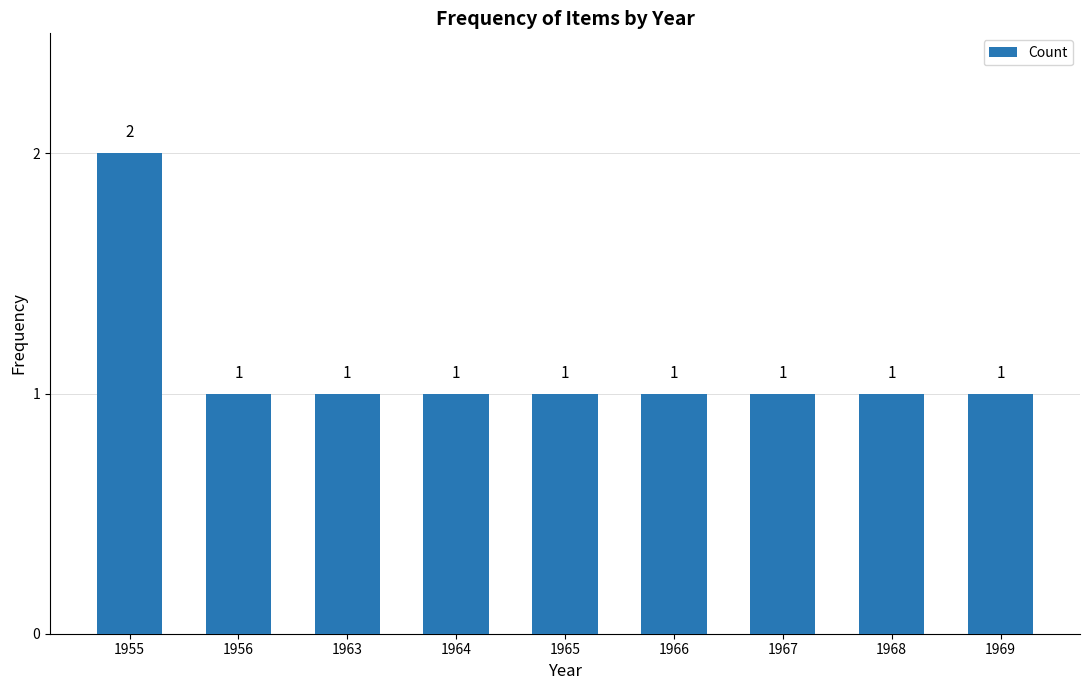

What is the value of the 2nd bar from the left?

1